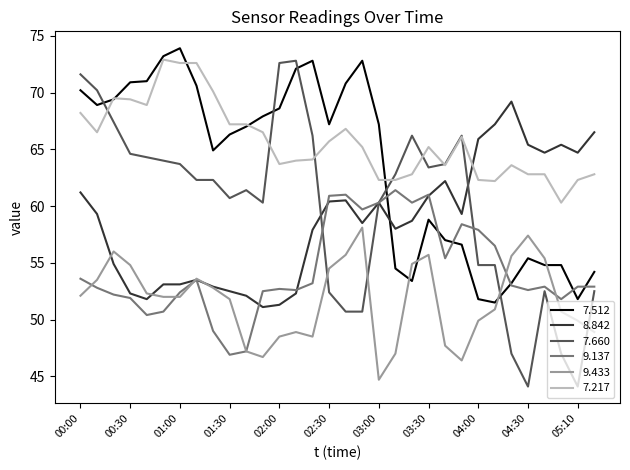

True or false: 8.842 has more than 0 interior local peaks.

True